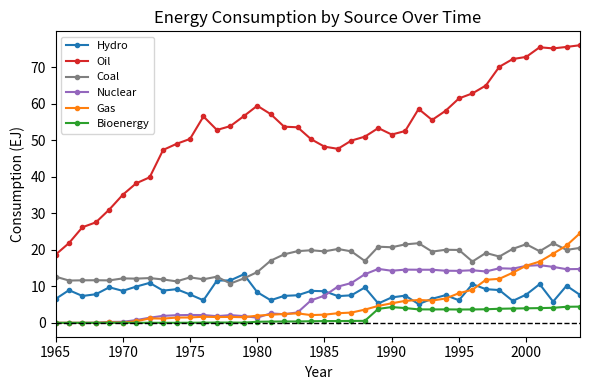

True or false: Bioenergy has more than 2 interior local peaks.

True